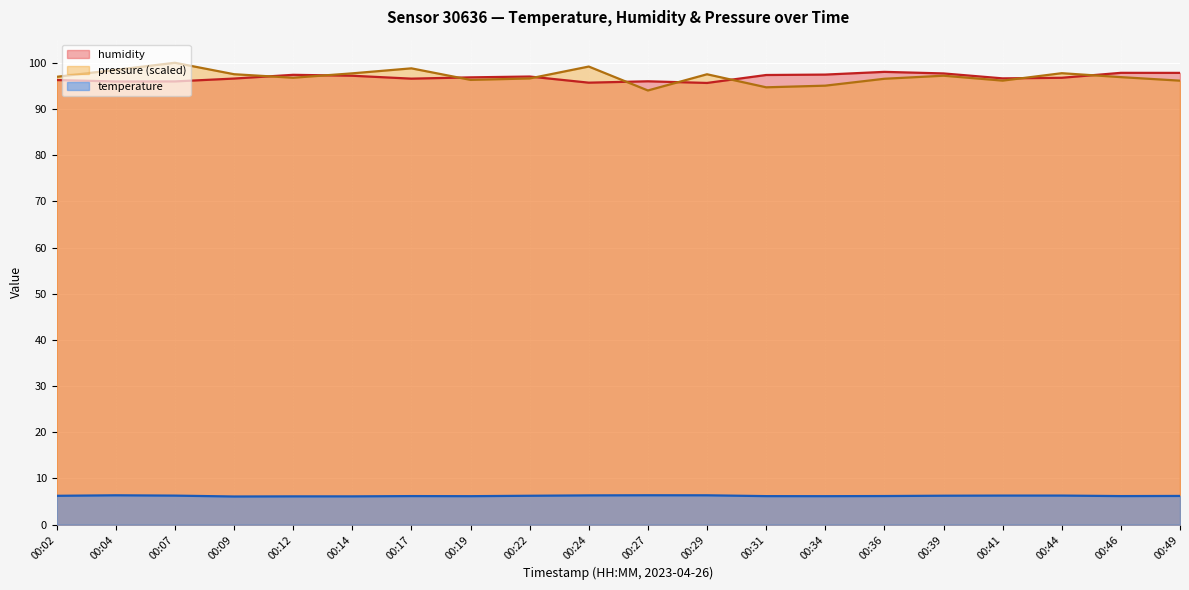

Which series has the largest range (max minus min)?

pressure (scaled)